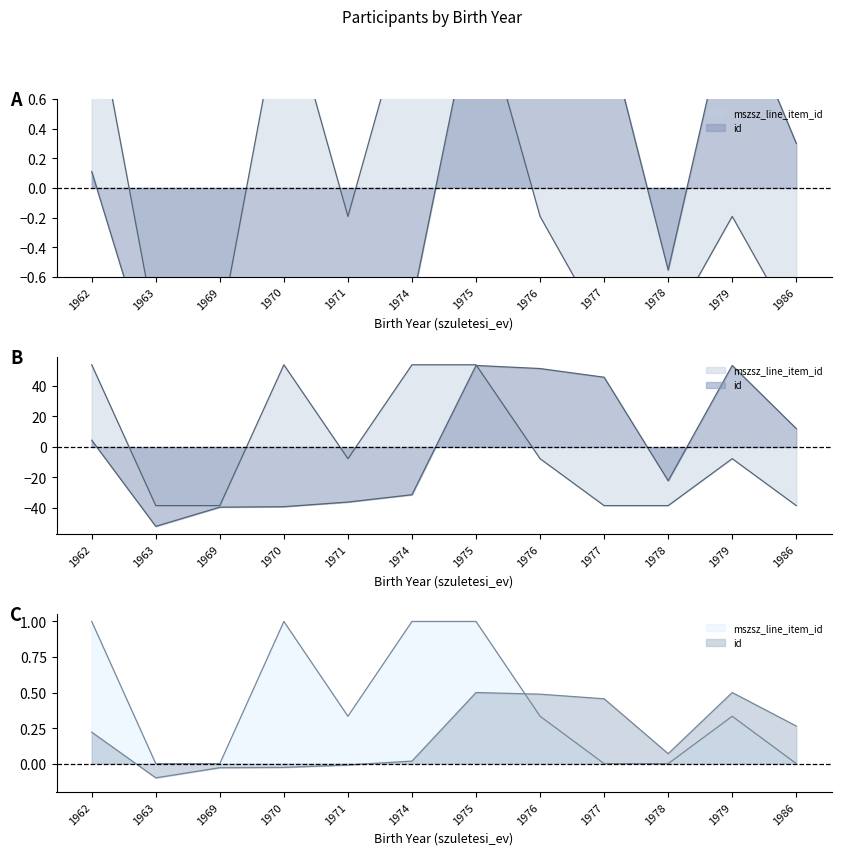

At which category is the sum across all series the highest?

1975